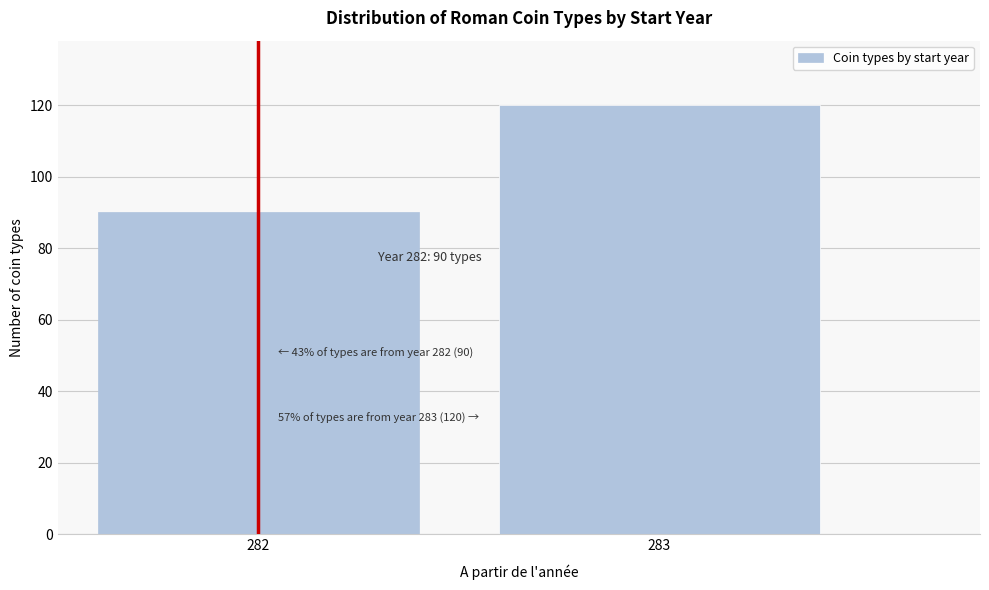

Reading left to right, transcribe all the data shown in this chart.

90	120